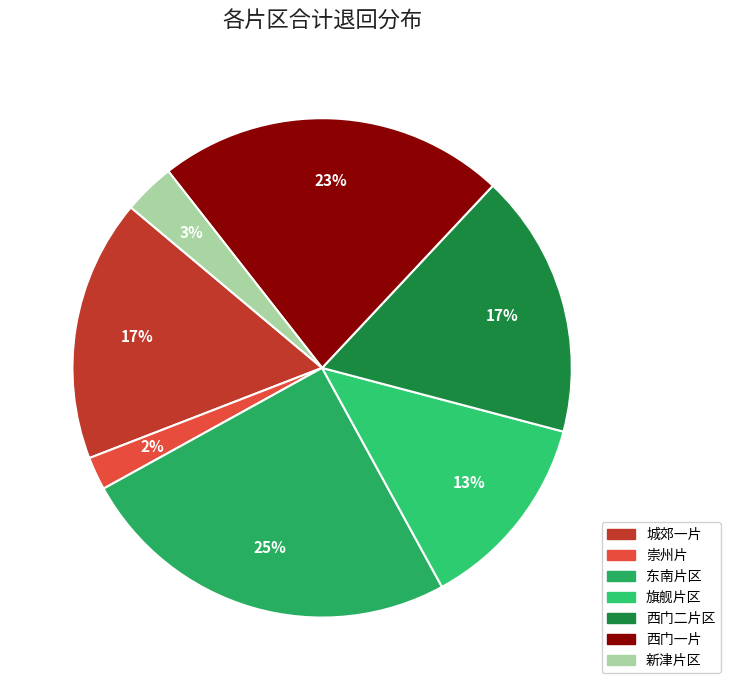

What percentage do 旗舰片区 and 新津片区 together represent?

16.2%